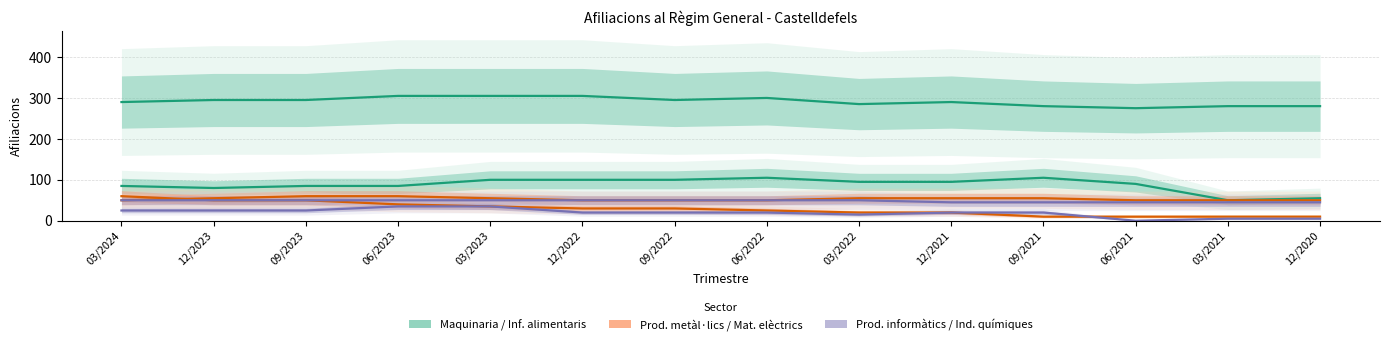

Which series has the widest spread of values?

Ind. alimentaris